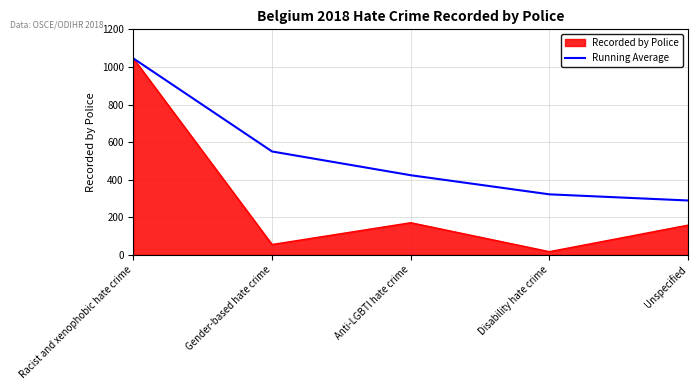

Rank the categories by Running Average value from lowest to highest.

Unspecified, Disability hate crime, Anti-LGBTI hate crime, Gender-based hate crime, Racist and xenophobic hate crime